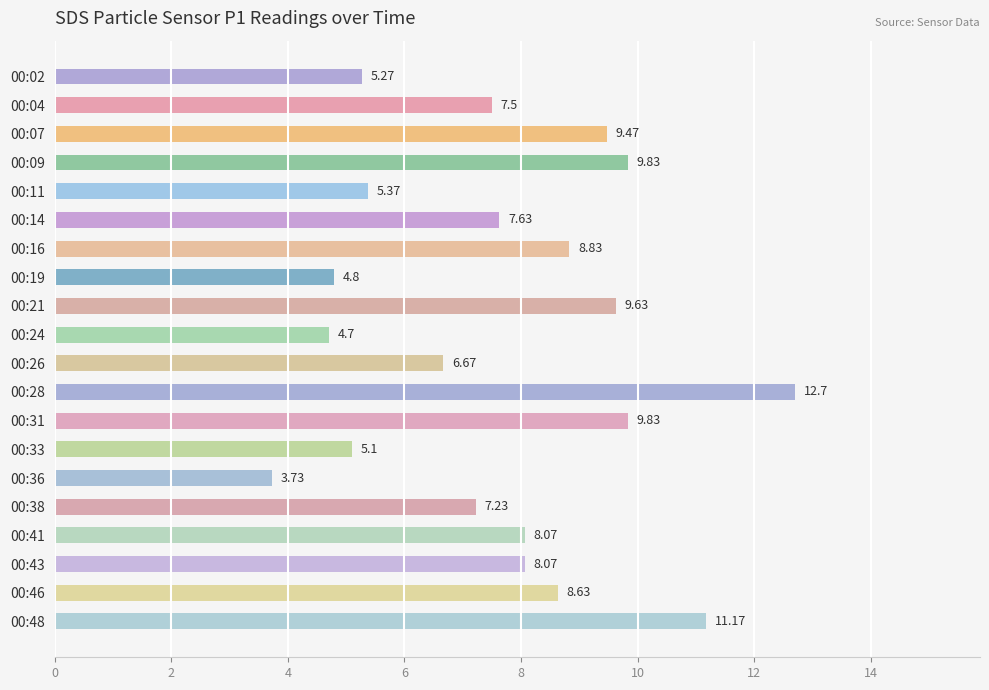

At which category does the chart reach its minimum across all series?

00:36